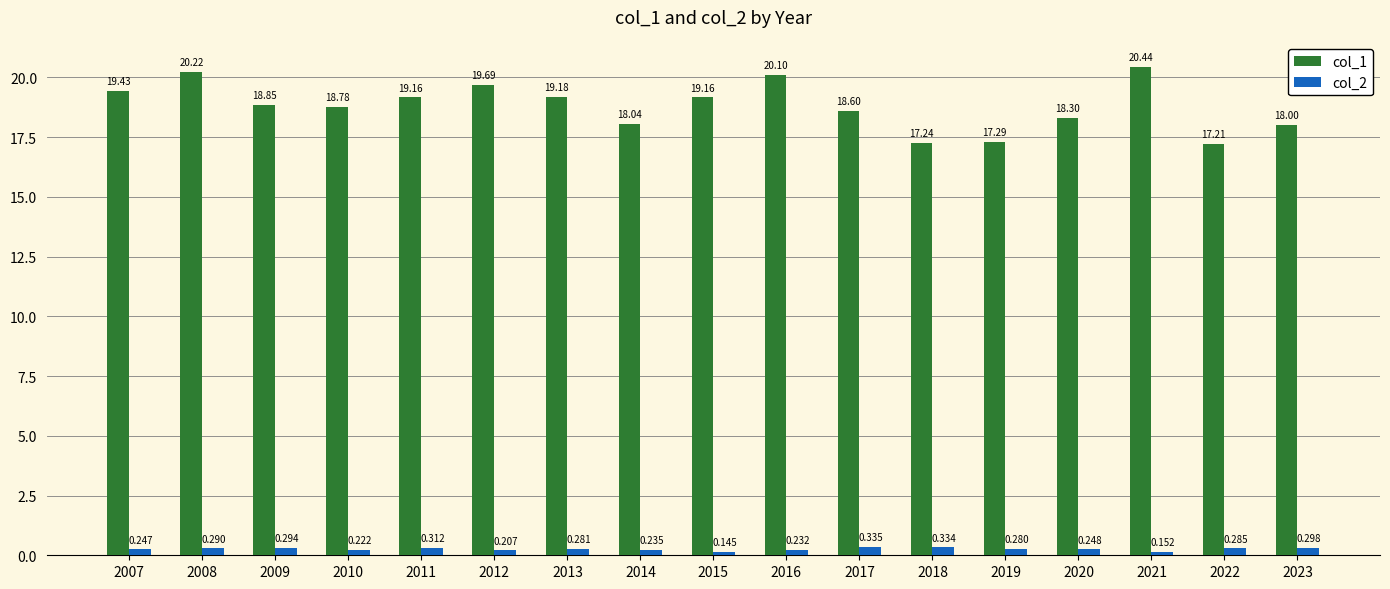

Which series has the largest total across all categories?

col_1